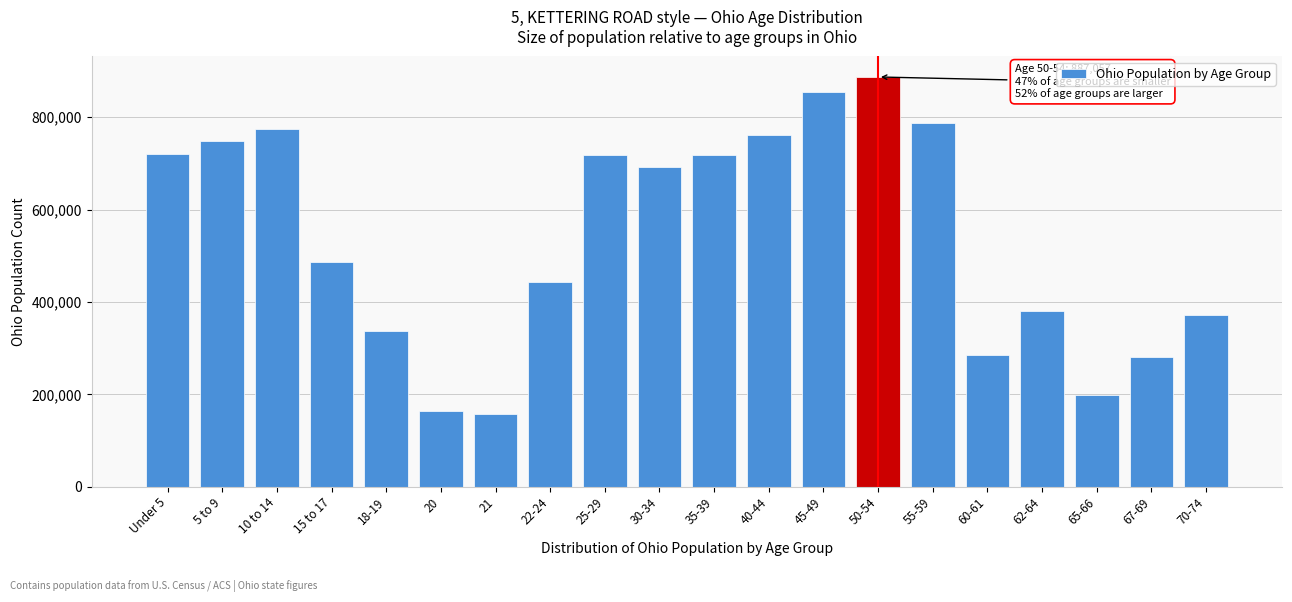

What is the label of the 18th bar from the left?

65-66